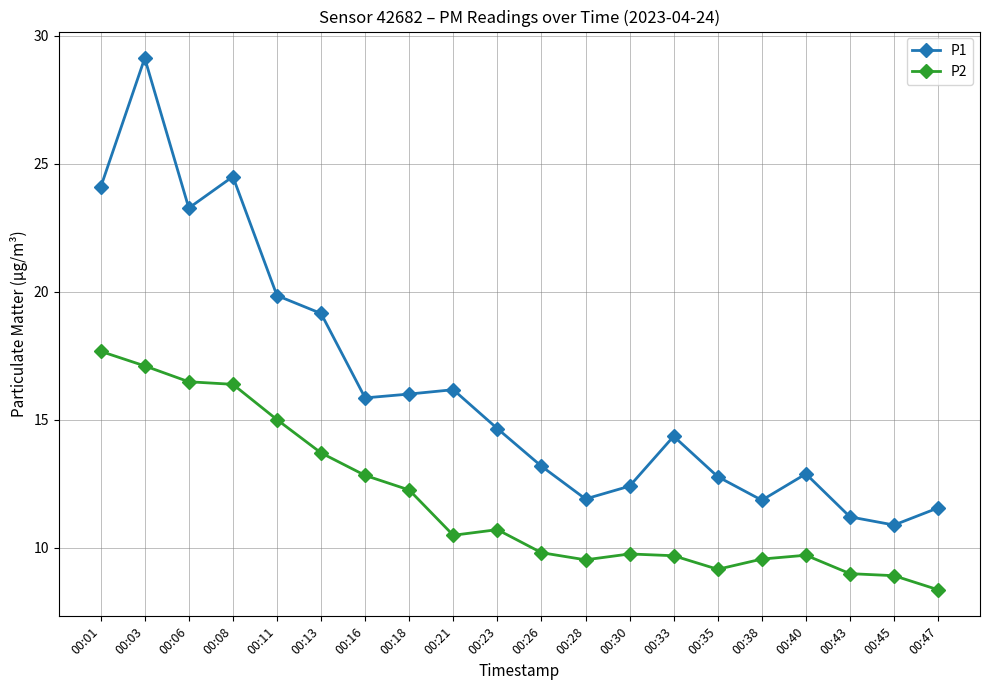

True or false: P2 and P1 cross at least once.

False